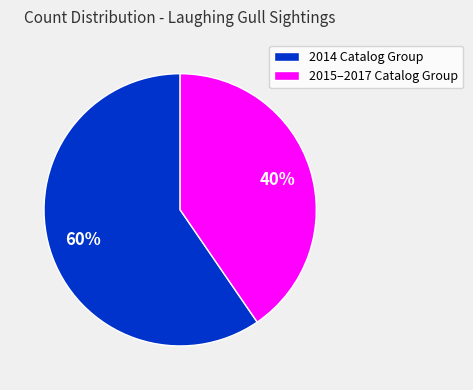

Which category has the smallest portion of the pie?

2015–2017 Catalog Group